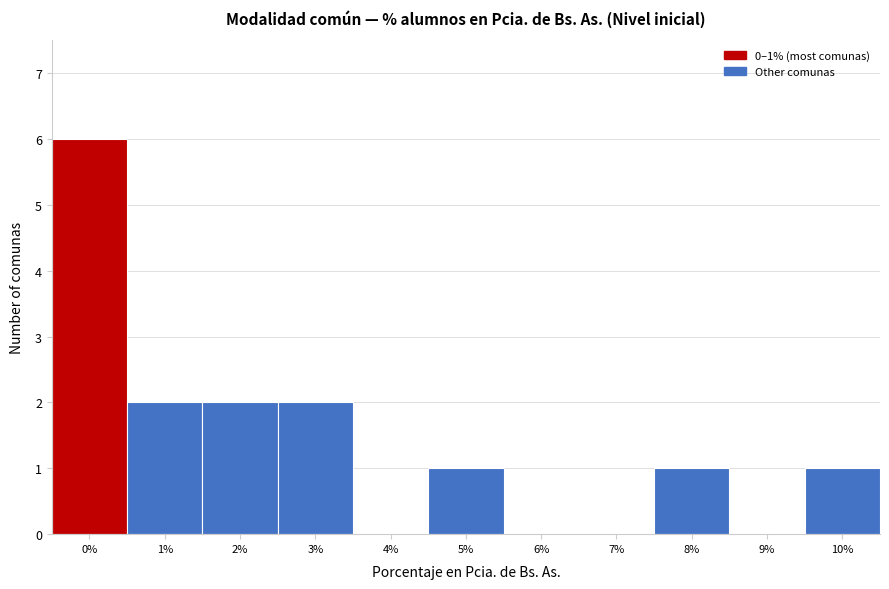

Reading left to right, extract all data points from this chart.

0%=6	1%=2	2%=2	3%=2	4%=0	5%=1	6%=0	7%=0	8%=1	9%=0	10%=1